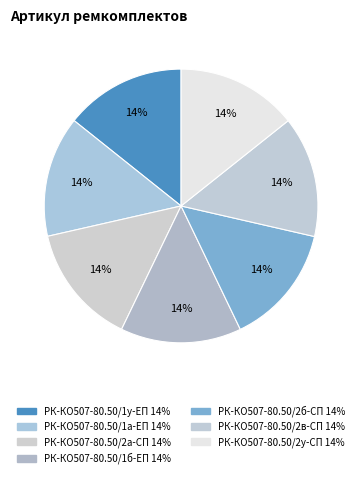

How many slices are in this pie chart?

7